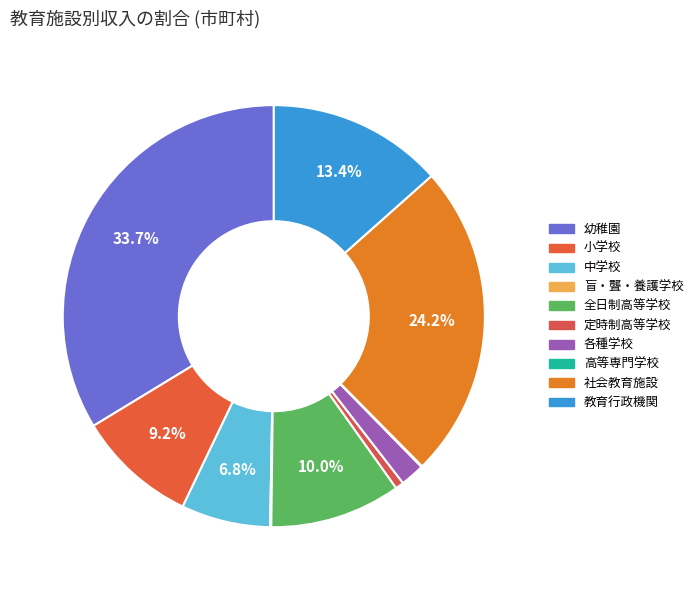

What is the largest slice in the pie chart?

幼稚園